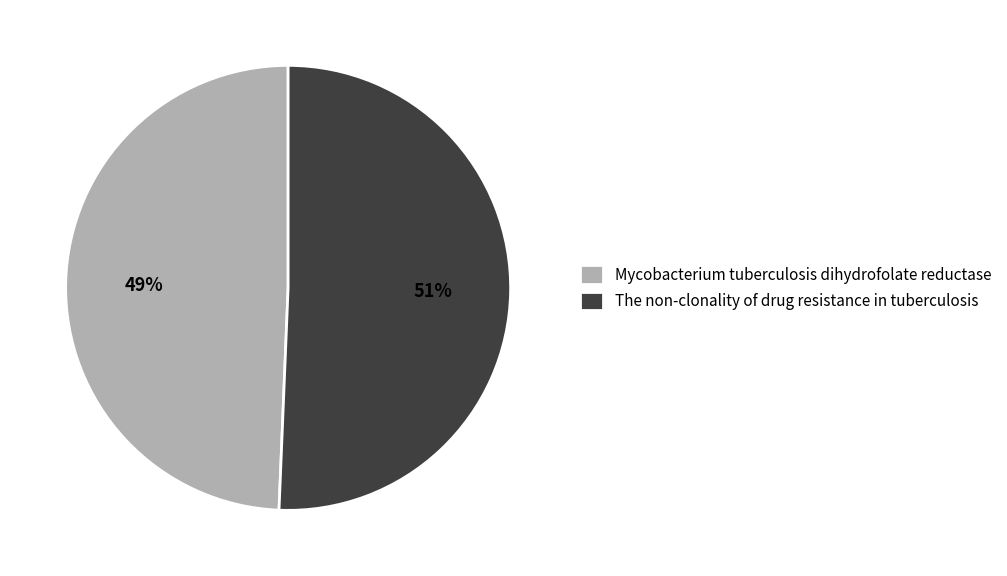

Which category has the smallest portion of the pie?

Mycobacterium tuberculosis dihydrofolate reductase